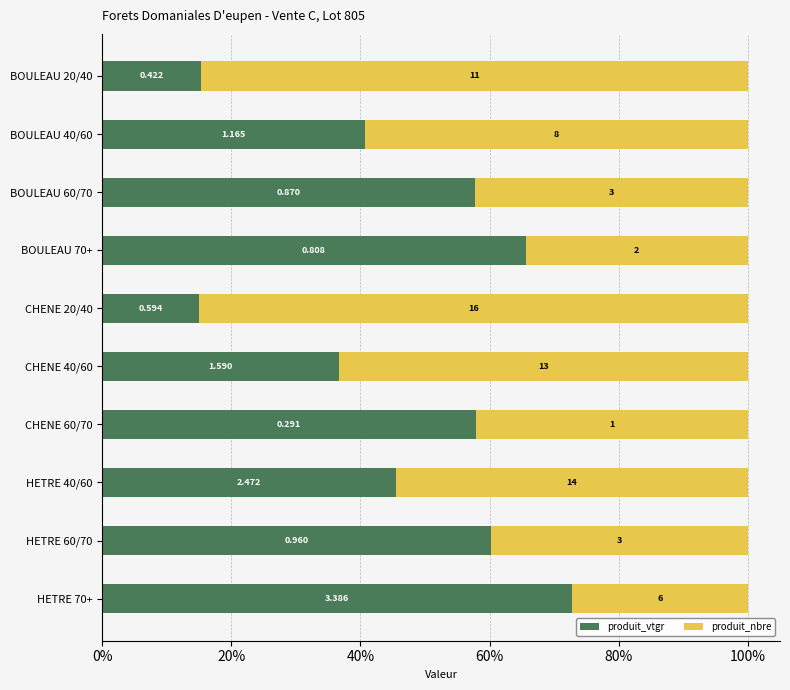

What are all the series names shown in the legend?

produit_vtgr, produit_nbre